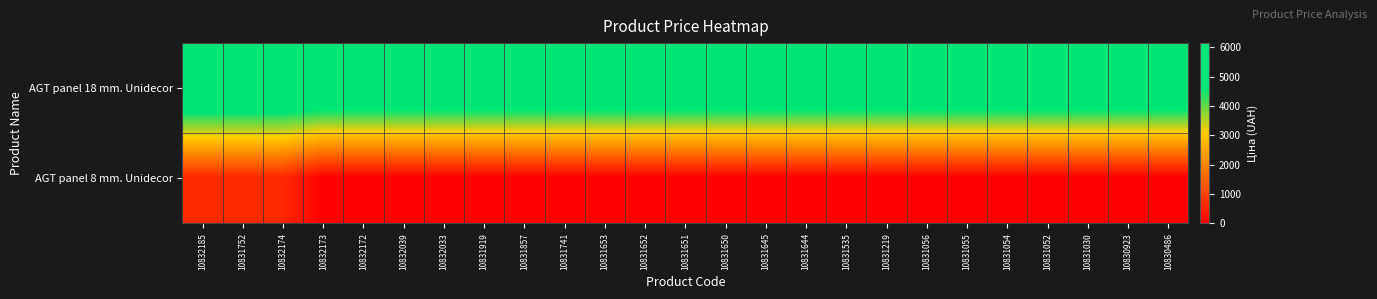

Reading right to left, transcribe all the data shown in this chart.

AGT panel 18 mm. Unidecor: 10830486=6143.2	10830923=6143.2	10831030=6143.2	10831052=6143.2	10831054=6143.2	10831055=6143.2	10831056=6143.2	10831219=6143.2	10831535=6143.2	10831644=6143.2	10831645=6143.2	10831650=6143.2	10831651=6143.2	10831652=6143.2	10831653=6143.2	10831741=6143.2	10831857=6143.2	10831919=6143.2	10832033=6143.2	10832039=6143.2	10832172=6143.2	10832173=6143.2	10832174=6143.2	10831752=6143.2	10832185=6143.2
AGT panel 8 mm. Unidecor: 10830486=0.0	10830923=0.0	10831030=0.0	10831052=0.0	10831054=0.0	10831055=0.0	10831056=0.0	10831219=0.0	10831535=0.0	10831644=0.0	10831645=0.0	10831650=0.0	10831651=0.0	10831652=0.0	10831653=0.0	10831741=0.0	10831857=0.0	10831919=0.0	10832033=0.0	10832039=0.0	10832172=0.0	10832173=0.0	10832174=618.9	10831752=618.9	10832185=618.9